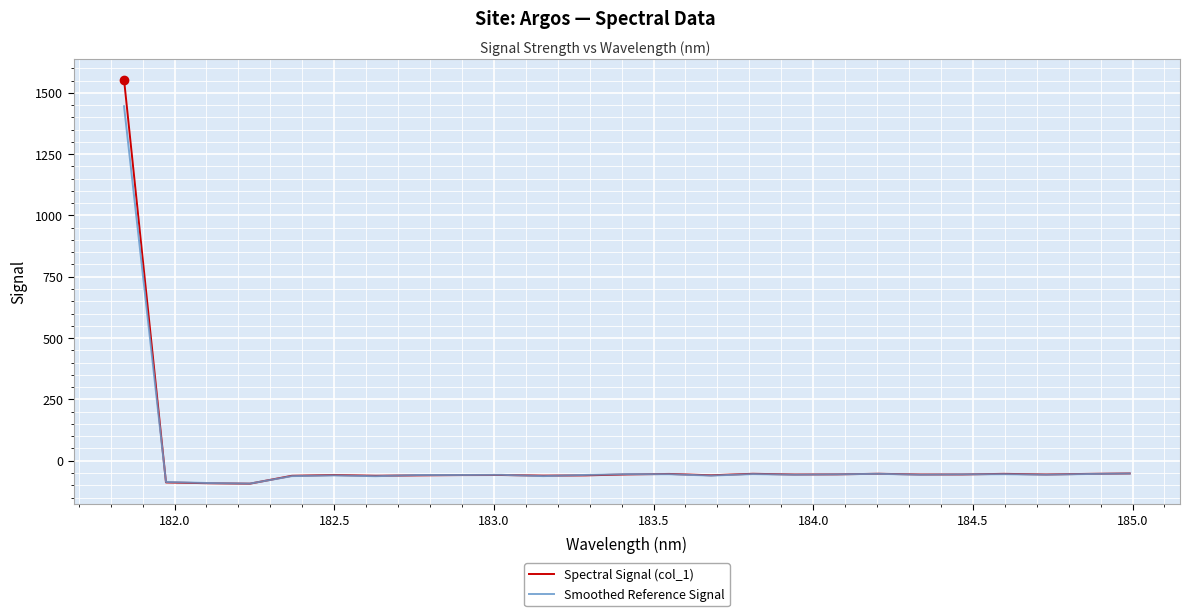

How many lines are shown in the chart?

2